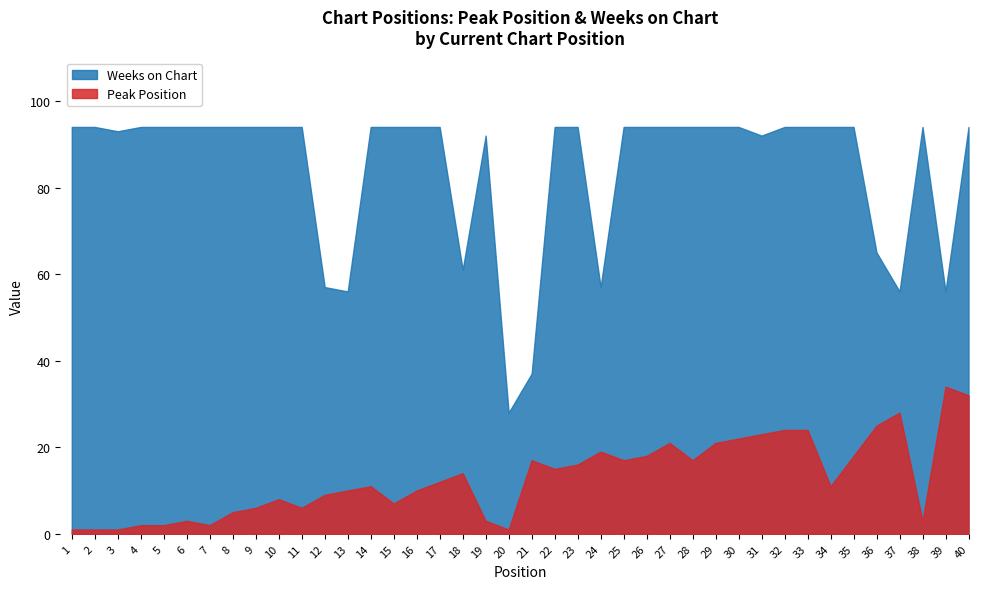

Reading left to right, list all the values displayed in this chart.

Peak Position: 1=1	2=1	3=1	4=2	5=2	6=3	7=2	8=5	9=6	10=8	11=6	12=9	13=10	14=11	15=7	16=10	17=12	18=14	19=3	20=1	21=17	22=15	23=16	24=19	25=17	26=18	27=21	28=17	29=21	30=22	31=23	32=24	33=24	34=11	35=18	36=25	37=28	38=3	39=34	40=32
Weeks on Chart: 1=94	2=94	3=93	4=94	5=94	6=94	7=94	8=94	9=94	10=94	11=94	12=57	13=56	14=94	15=94	16=94	17=94	18=61	19=92	20=28	21=37	22=94	23=94	24=57	25=94	26=94	27=94	28=94	29=94	30=94	31=92	32=94	33=94	34=94	35=94	36=65	37=56	38=94	39=56	40=94